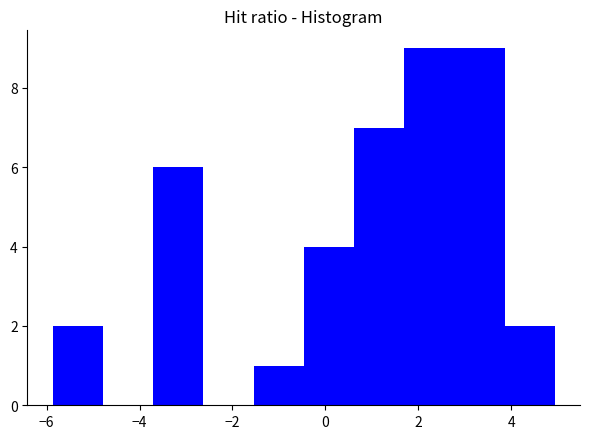

Reading left to right, transcribe this chart: for each bar, give the range it covers on the x-axis and its height. Neither the bar edges nor the heights are printed on the chart, so give them approximately, as read against the axes.

-5.8 to -4.8: 2
-4.8 to -3.8: 0
-3.8 to -2.6: 6
-2.6 to -1.6: 0
-1.6 to -0.4: 1
-0.4 to 0.6: 4
0.6 to 1.6: 7
1.6 to 2.8: 9
2.8 to 3.8: 9
3.8 to 5.0: 2